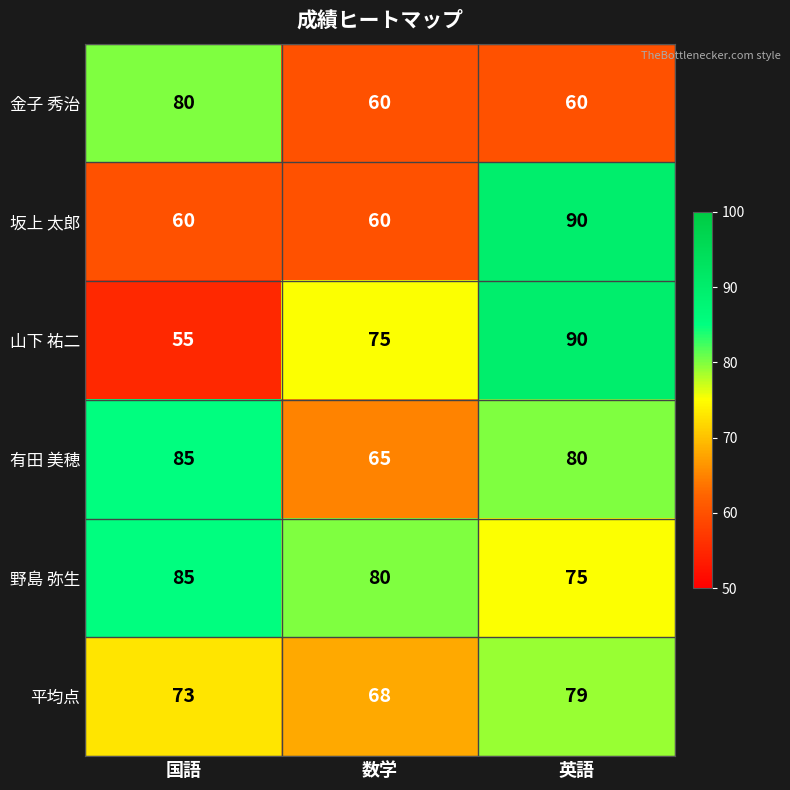

How many series are shown in this chart?

6